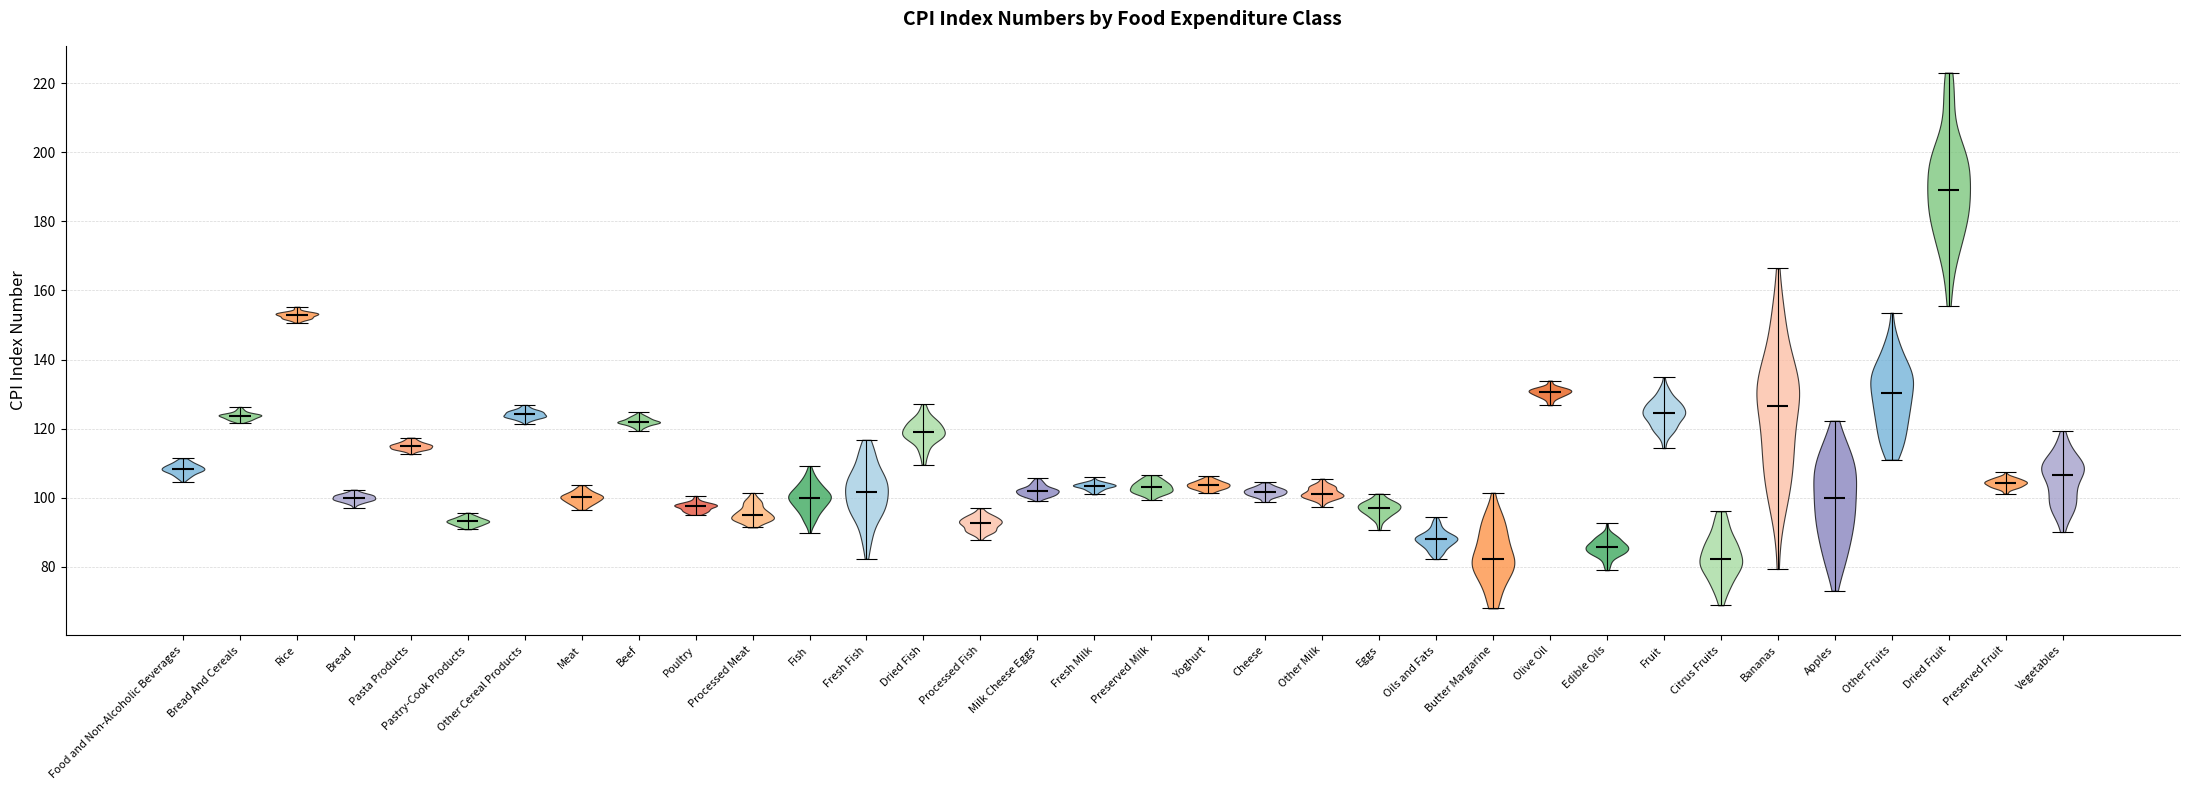

Where does the median line of the violin for Meat sit on the y-axis? The values are not printed on the chart, so give them approximately, as read against the axis.

100